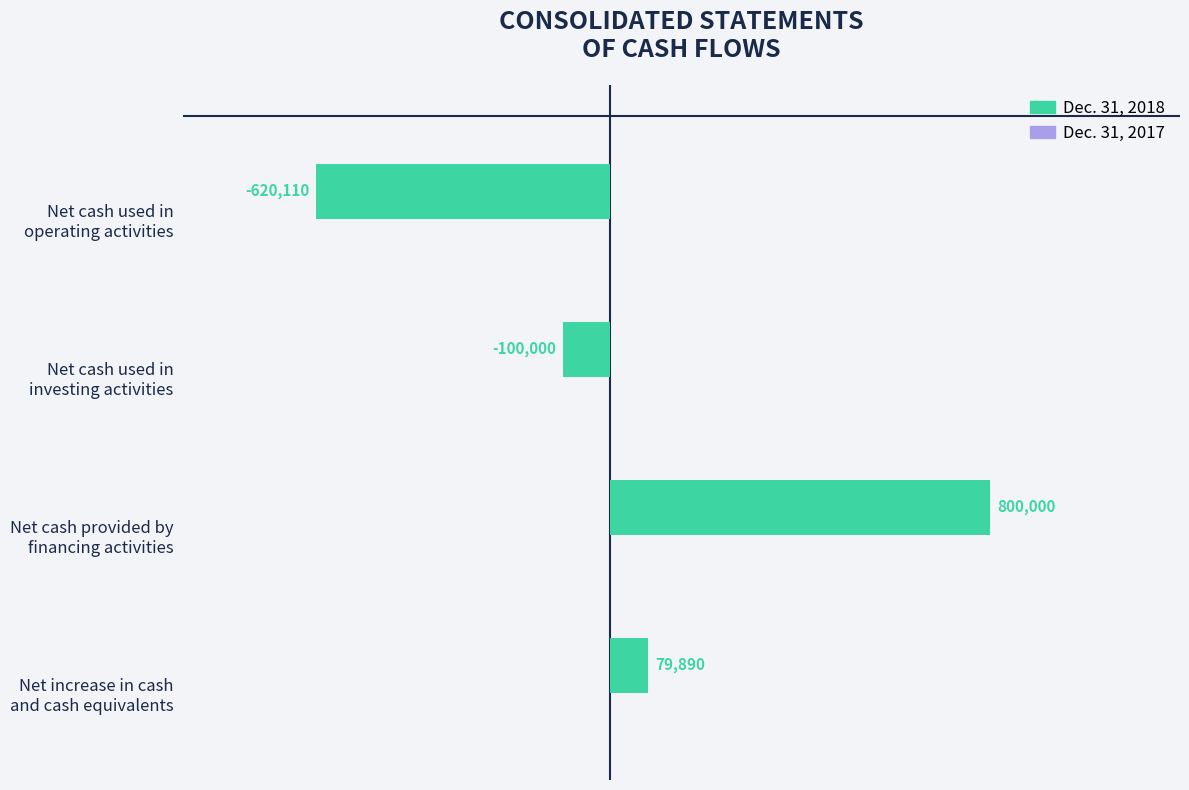

Does the chart contain any negative values?

Yes